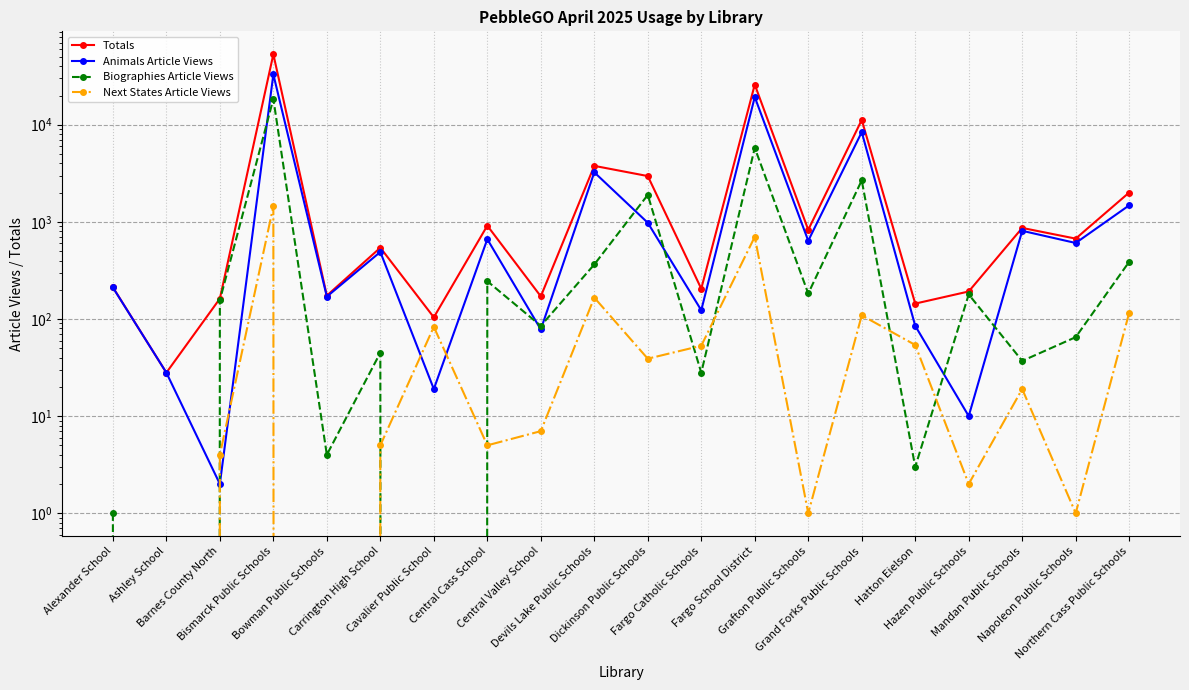

What is the maximum value for Totals?

53153